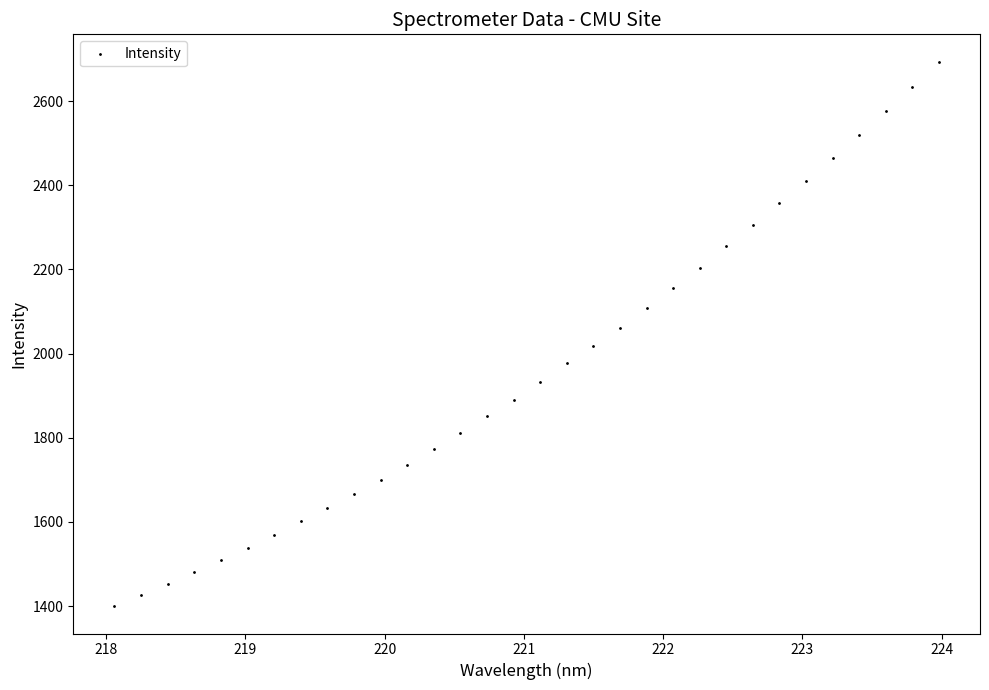

What is the range of X values (max minus min)?

5.9